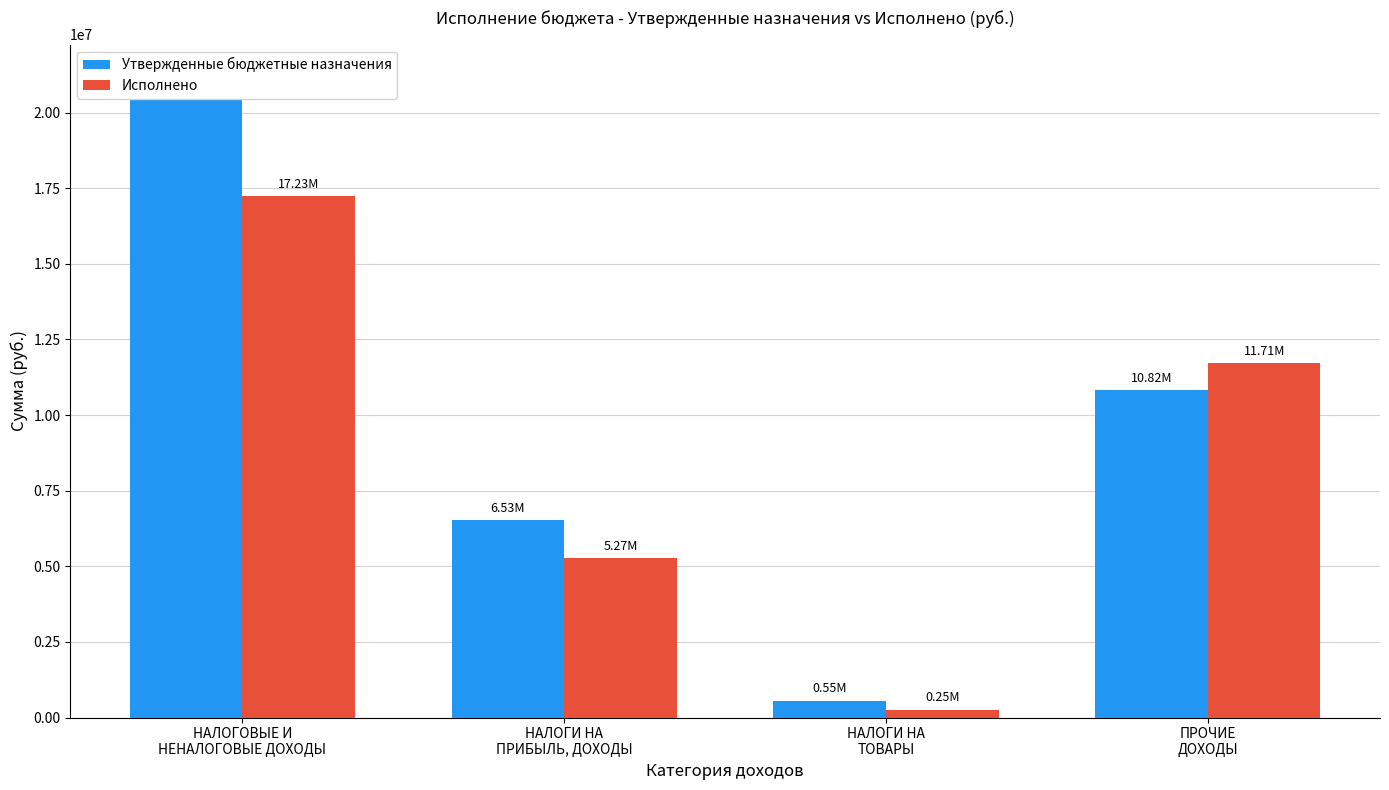

Reading right to left, transcribe all the data shown in this chart.

Утвержденные бюджетные назначения: ПРОЧИЕ
ДОХОДЫ=10818400.0	НАЛОГИ НА
ТОВАРЫ=554500.0	НАЛОГИ НА
ПРИБЫЛЬ, ДОХОДЫ=6527100.0	НАЛОГОВЫЕ И
НЕНАЛОГОВЫЕ ДОХОДЫ=21189500.0
Исполнено: ПРОЧИЕ
ДОХОДЫ=11709657.2	НАЛОГИ НА
ТОВАРЫ=252662.9	НАЛОГИ НА
ПРИБЫЛЬ, ДОХОДЫ=5271803.8	НАЛОГОВЫЕ И
НЕНАЛОГОВЫЕ ДОХОДЫ=17234123.8